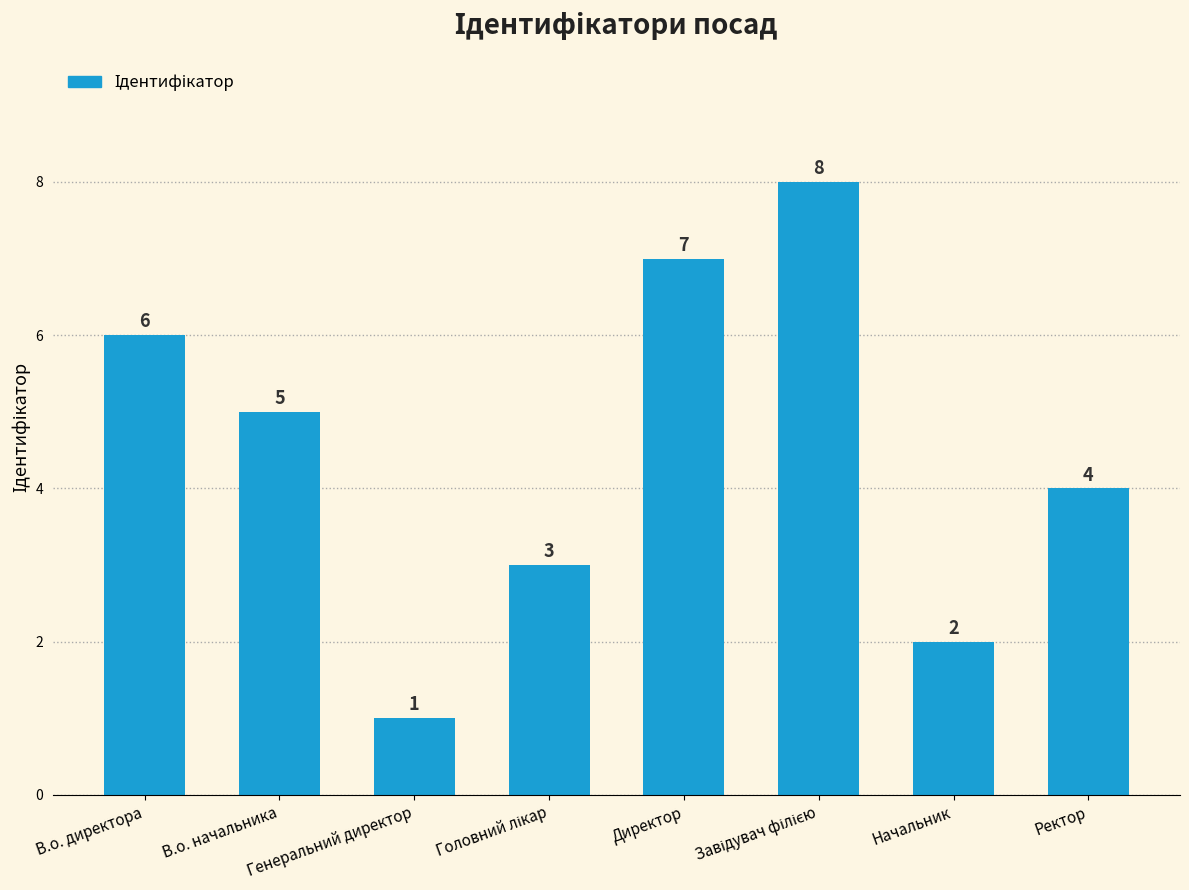

Which category has the lowest value across all series?

Генеральний директор